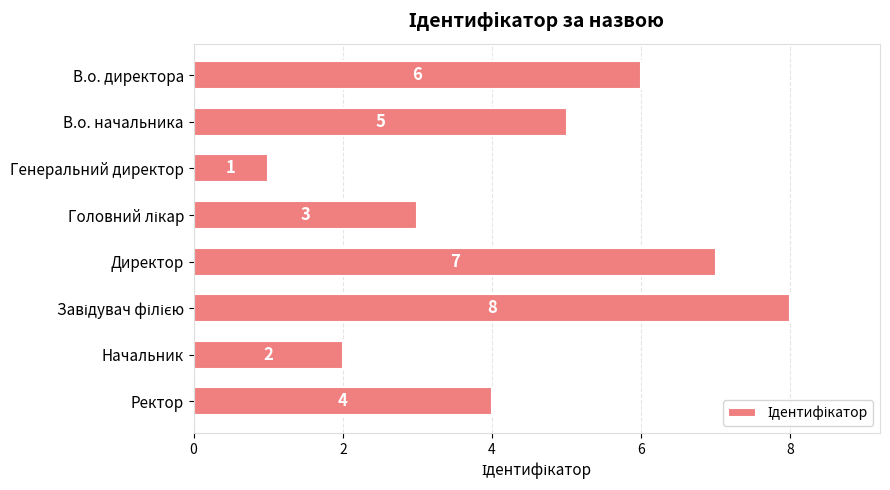

What is the difference between the maximum and second lowest values?

6